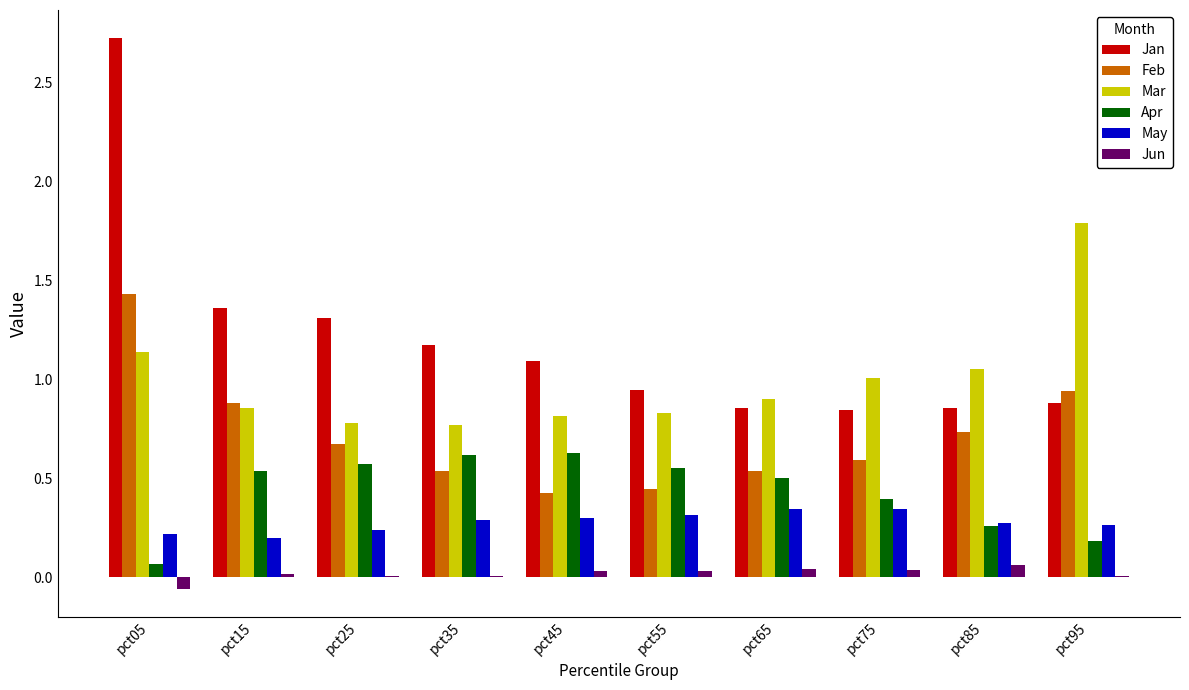

The Apr series shows 0.1 at pct05. True or false?

True